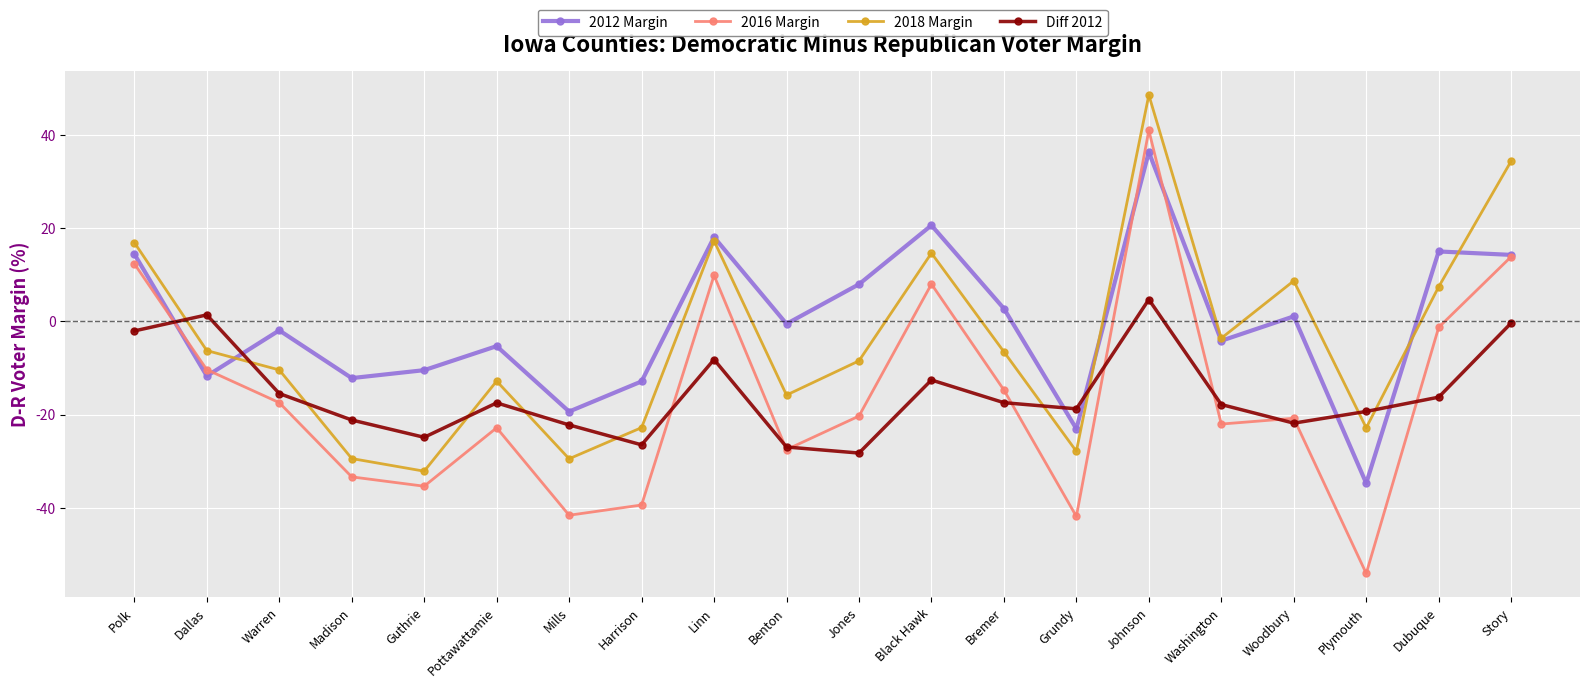

True or false: 2012 Margin has a value of 9.5 at Linn.

False